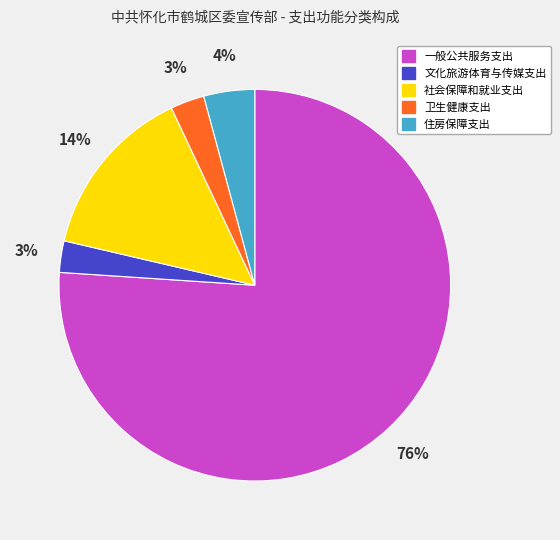

To the nearest percent, what portion does 住房保障支出 represent?

4%